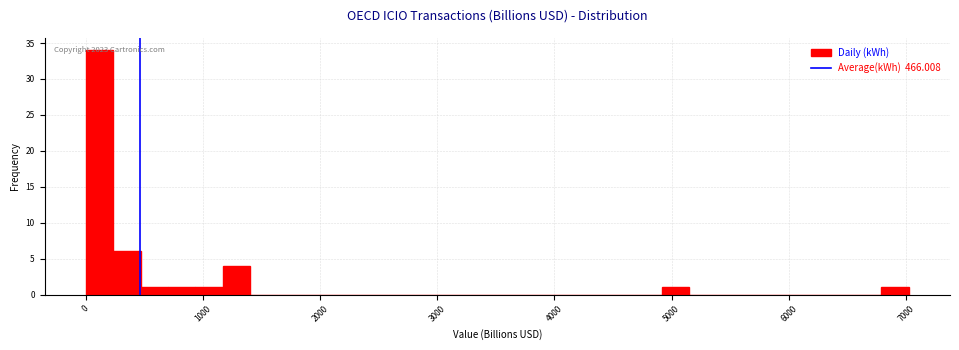

Read against the x-axis, roughly where is the centre of the tallest bar?

100